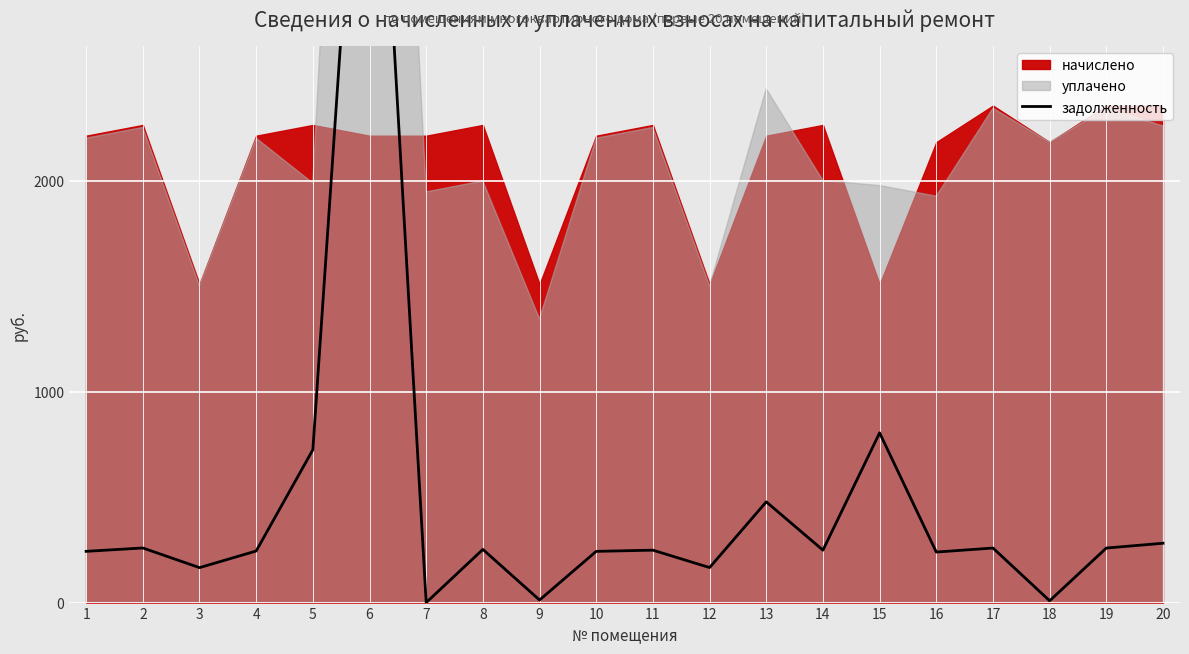

Reading left to right, extract all data points from this chart.

1=243.0	2=259.1	3=165.8	4=244.7	5=725.1	6=4671.7	7=0.0	8=252.2	9=12.2	10=243.0	11=248.6	12=166.1	13=477.9	14=248.6	15=805.1	16=239.7	17=258.7	18=8.6	19=258.7	20=281.4